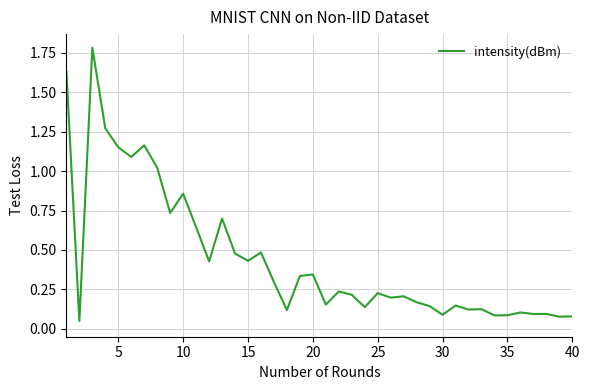

What is the difference between the maximum and minimum values?

1.7